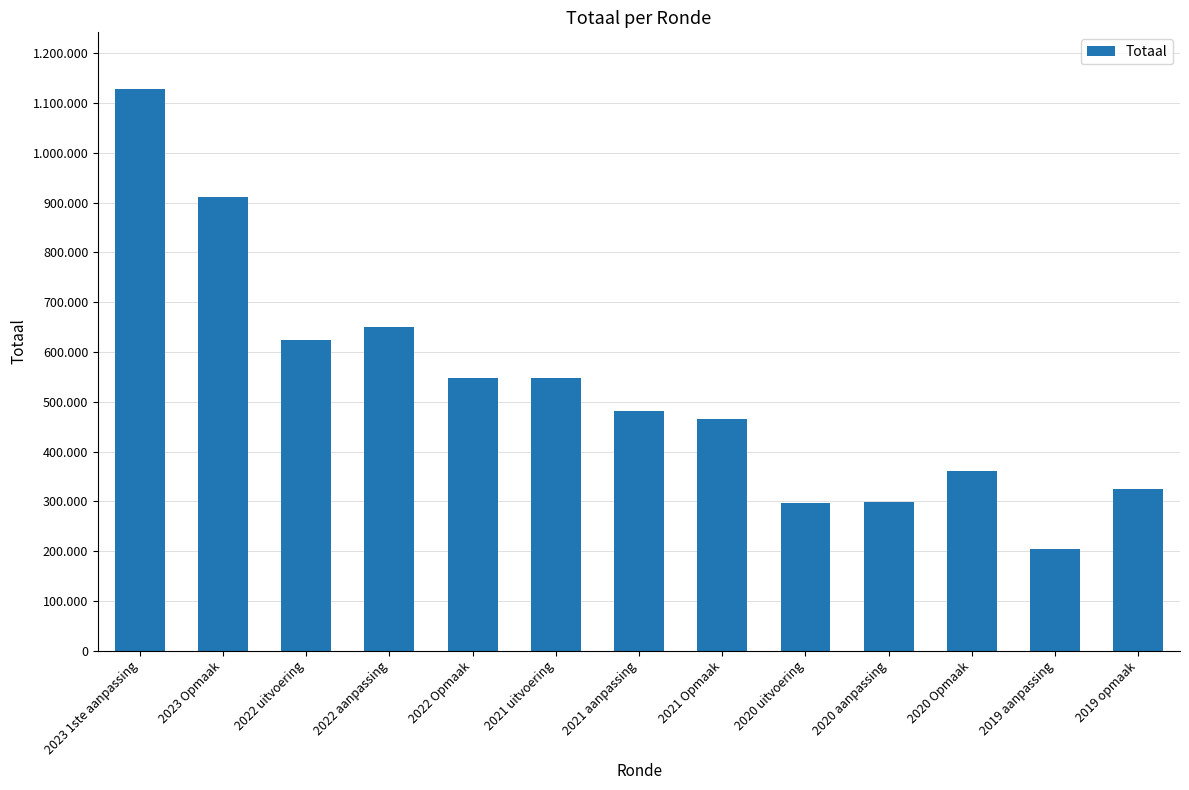

Where does the data first go above 481945?

2023 1ste aanpassing